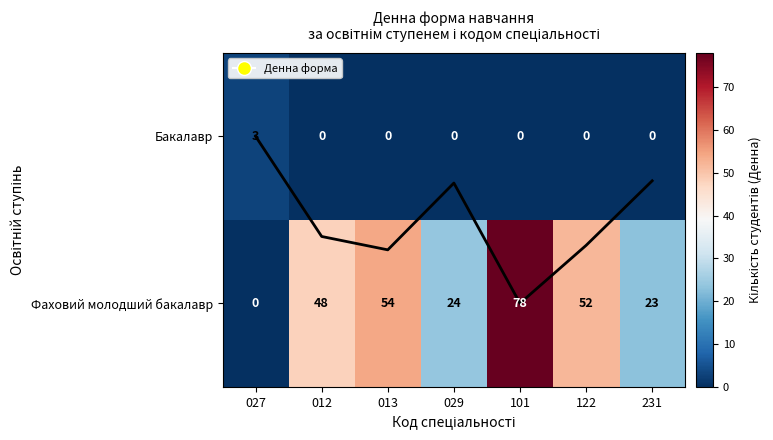

What is the difference between the second highest and second lowest values in the Середнє (норм.) series?

0.4